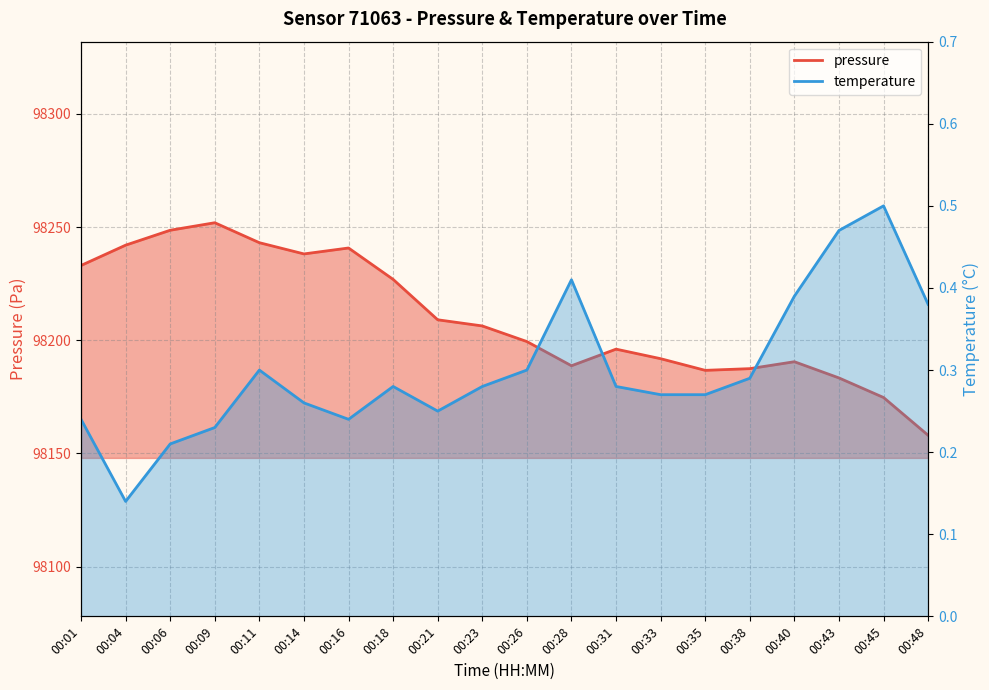

What is the difference between the maximum and minimum values in the pressure series?

93.9